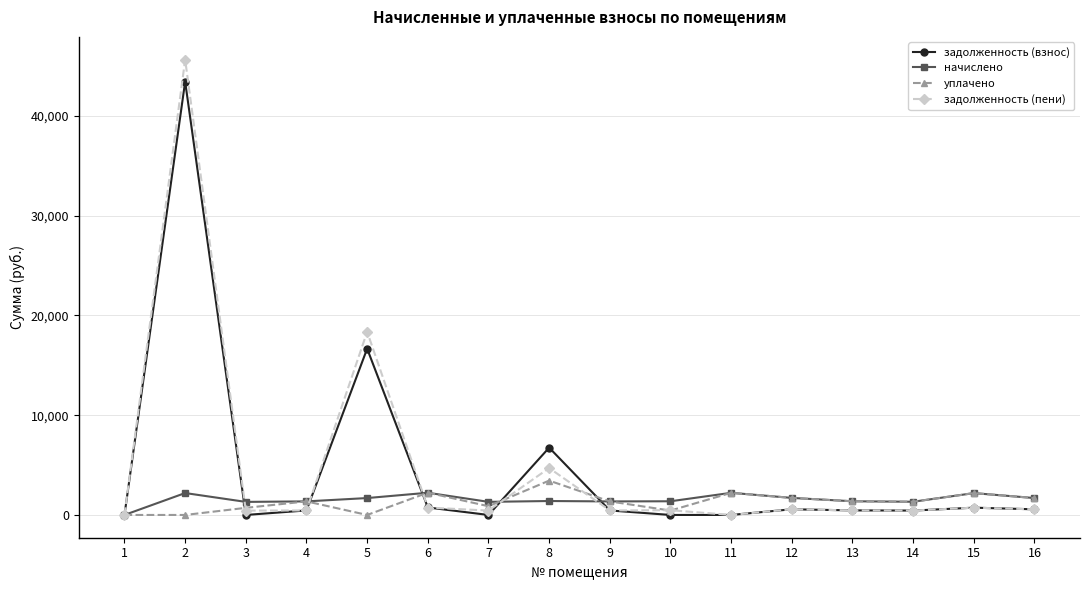

Which series has the widest spread of values?

задолженность (пени)